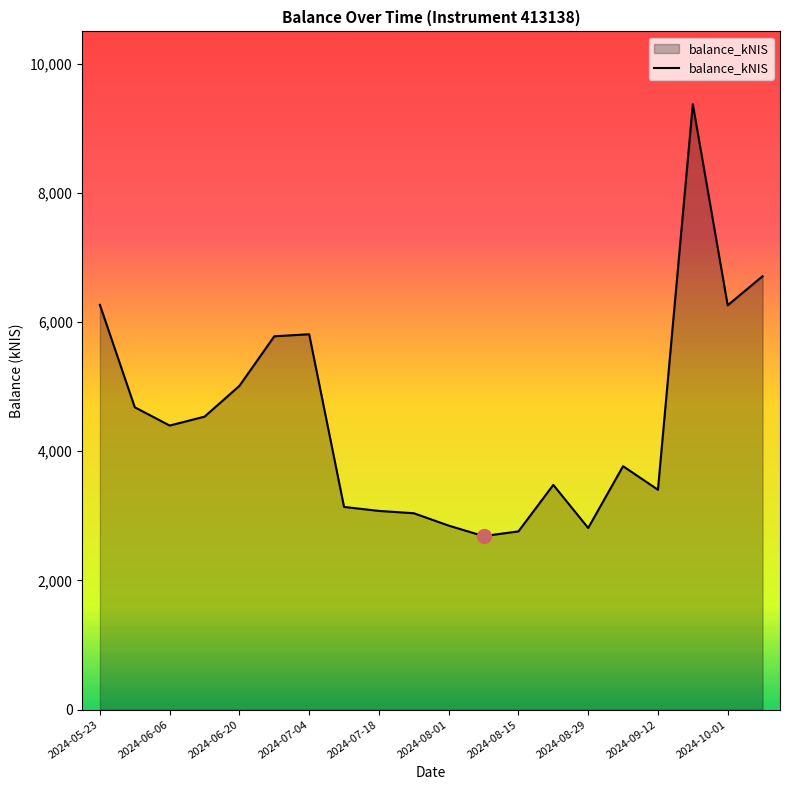

What is the greatest value displayed?

9372.6